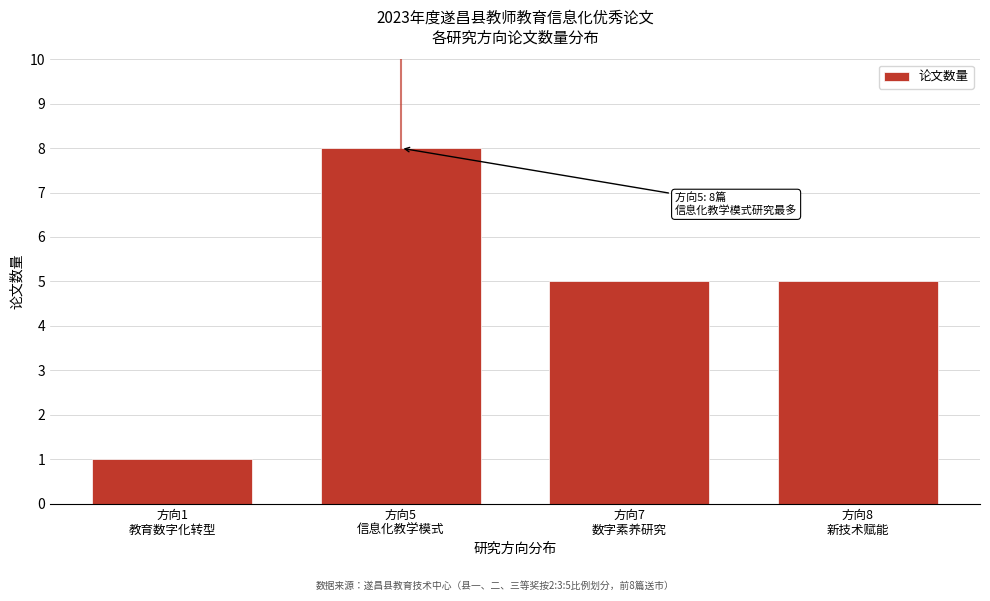

Reading right to left, transcribe all the data shown in this chart.

5	5	8	1